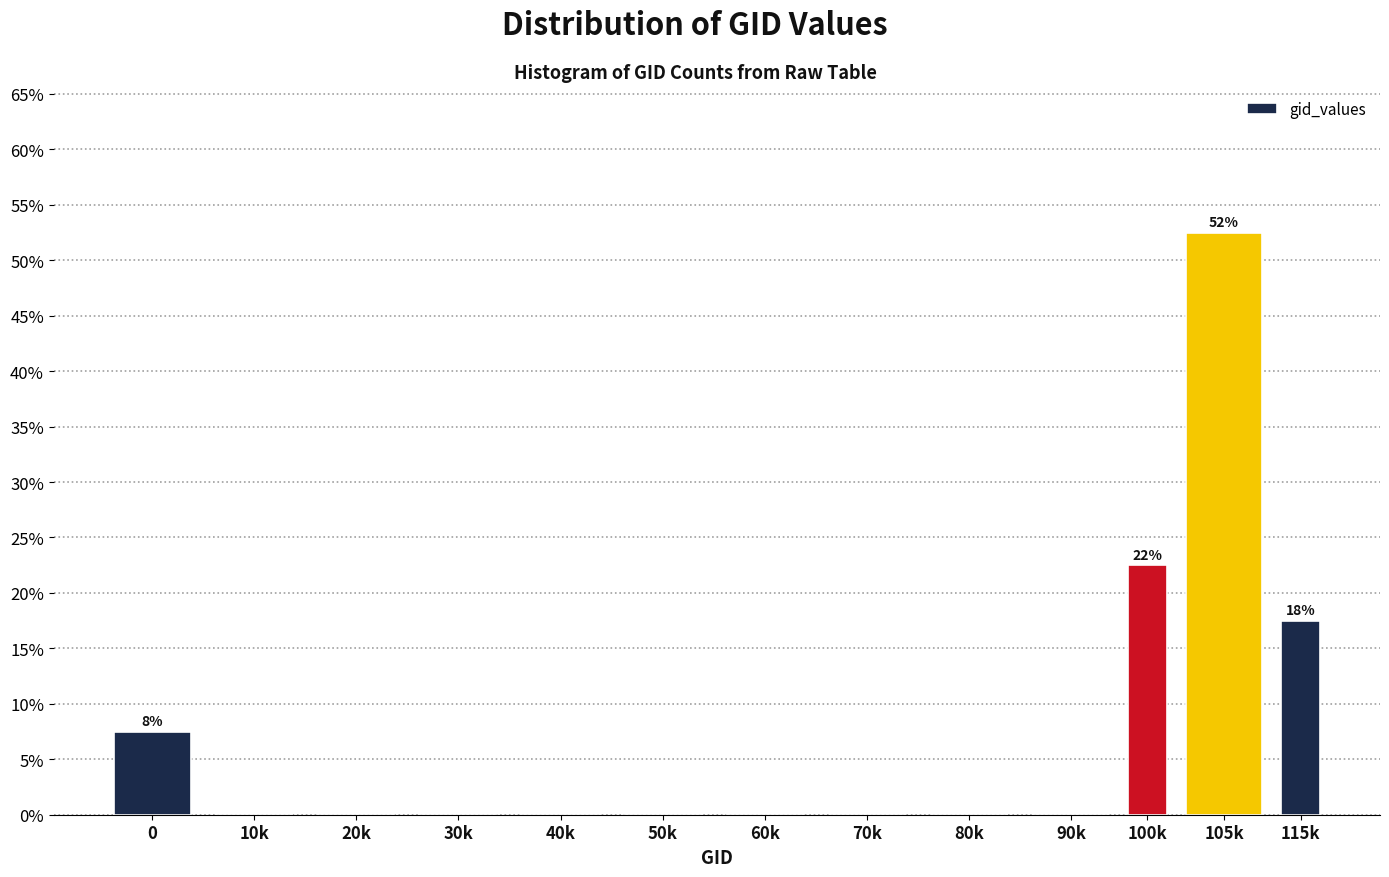

Reading right to left, extract all data points from this chart.

115k=17.5	105k=52.5	100k=22.5	90k=0.0	80k=0.0	70k=0.0	60k=0.0	50k=0.0	40k=0.0	30k=0.0	20k=0.0	10k=0.0	0=7.5